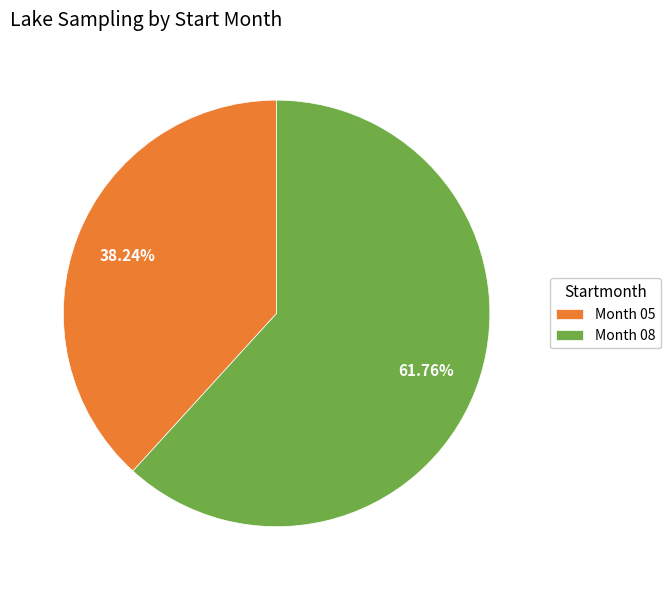

Rank the categories by value from highest to lowest.

Month 08, Month 05